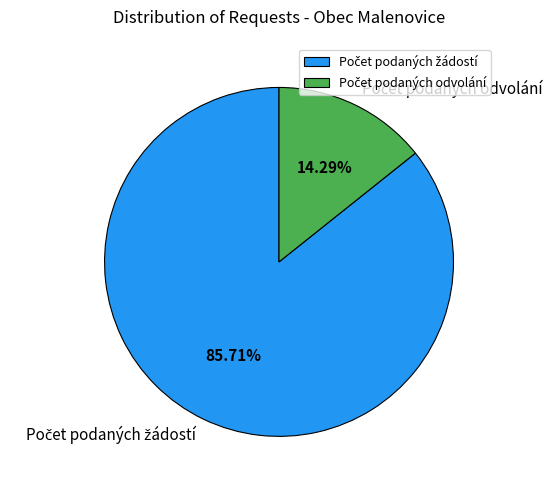

Does any single category account for the majority?

Yes